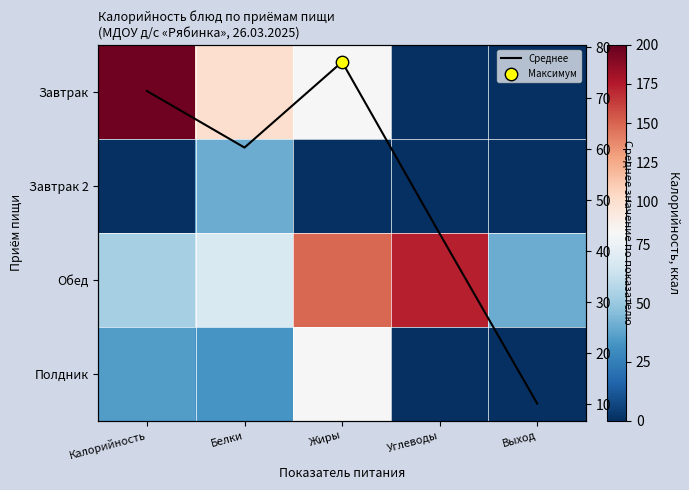

How many categories are shown in the chart?

5